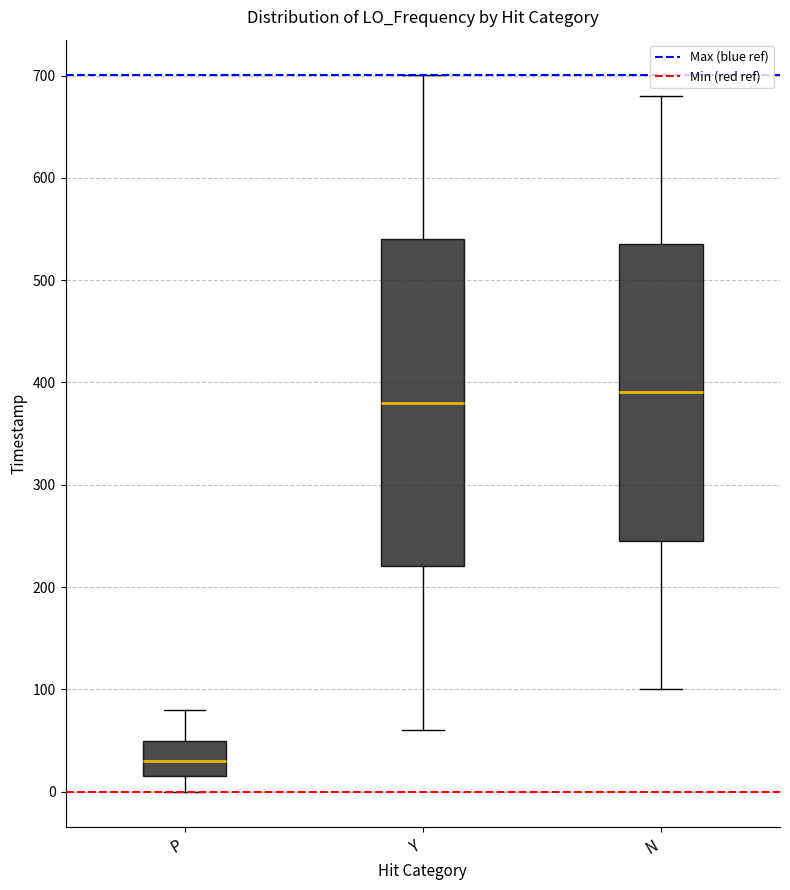

Reading left to right, transcribe this box plot: for each box, give where its median line is, the range the box spans, and where its two whiskers end, as read against the y-axis. The values are not printed on the chart, so give them approximately, as read against the axis.

P: median 30, box 10 to 50, whiskers 0 to 80
Y: median 380, box 220 to 540, whiskers 60 to 700
N: median 390, box 240 to 540, whiskers 100 to 680